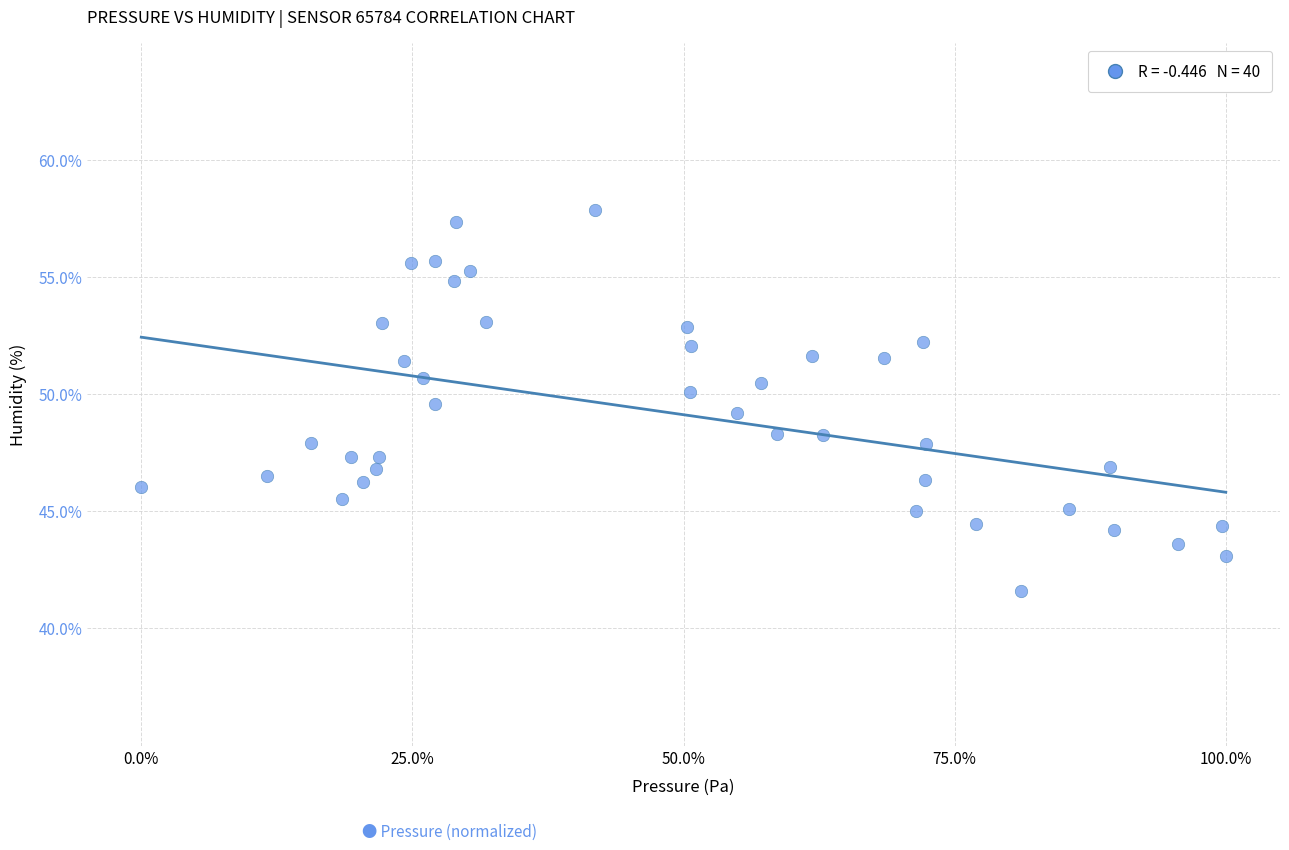

What is the range of Y values (max minus min)?

16.3